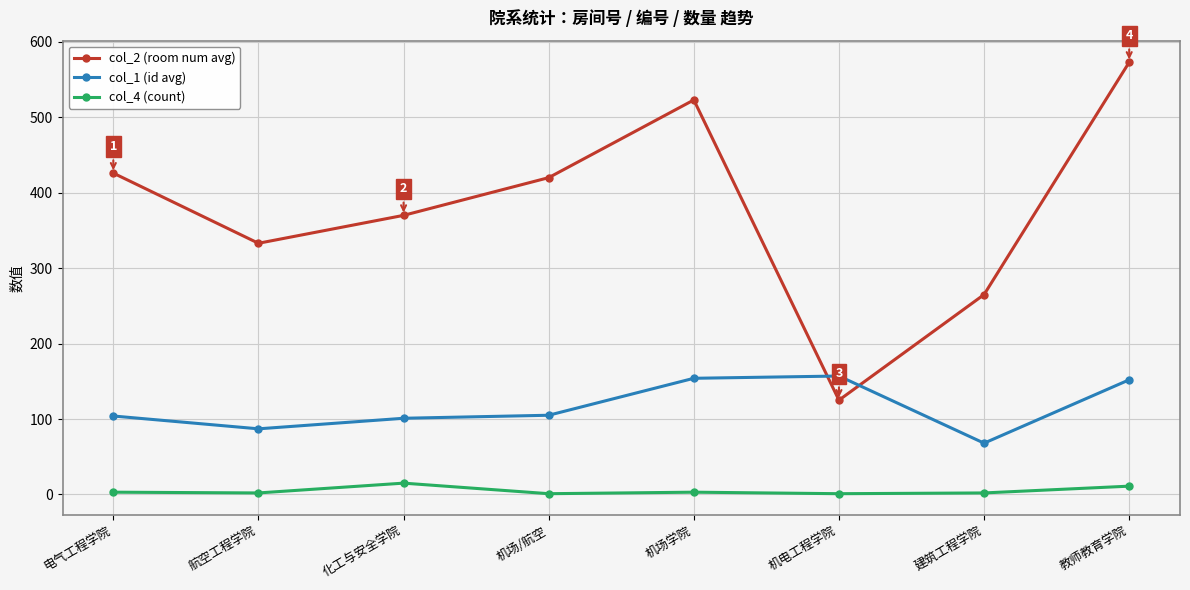

What is the greatest value displayed?

573